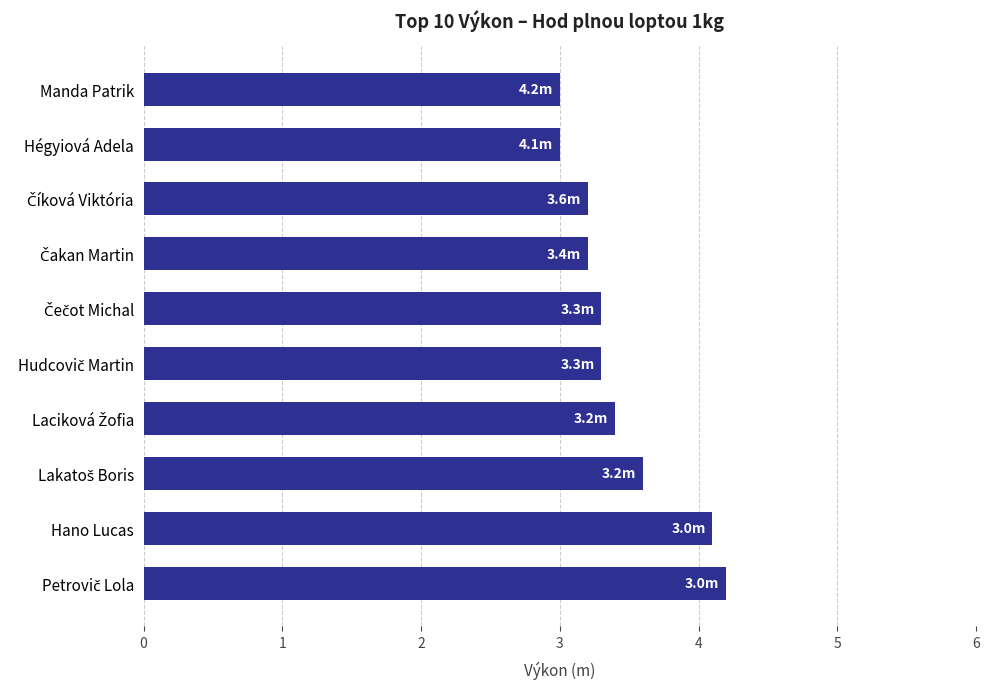

True or false: the data shows 3.0 at Manda Patrik.

True